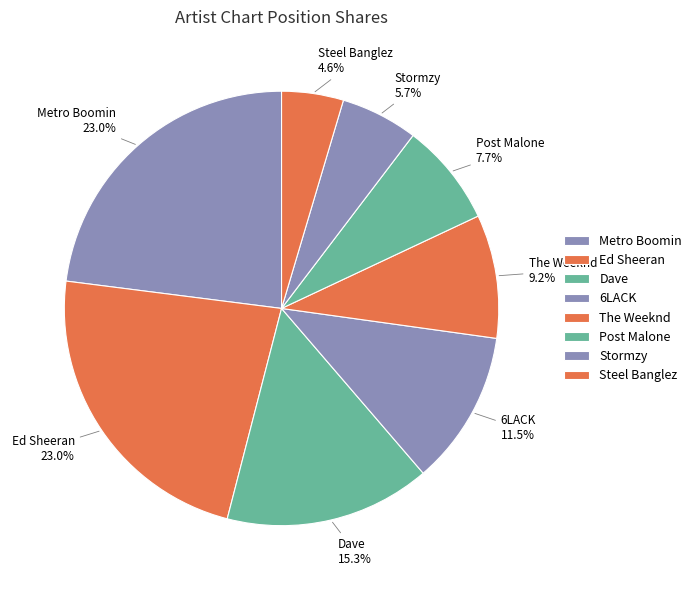

Which slice is the smallest?

Steel Banglez